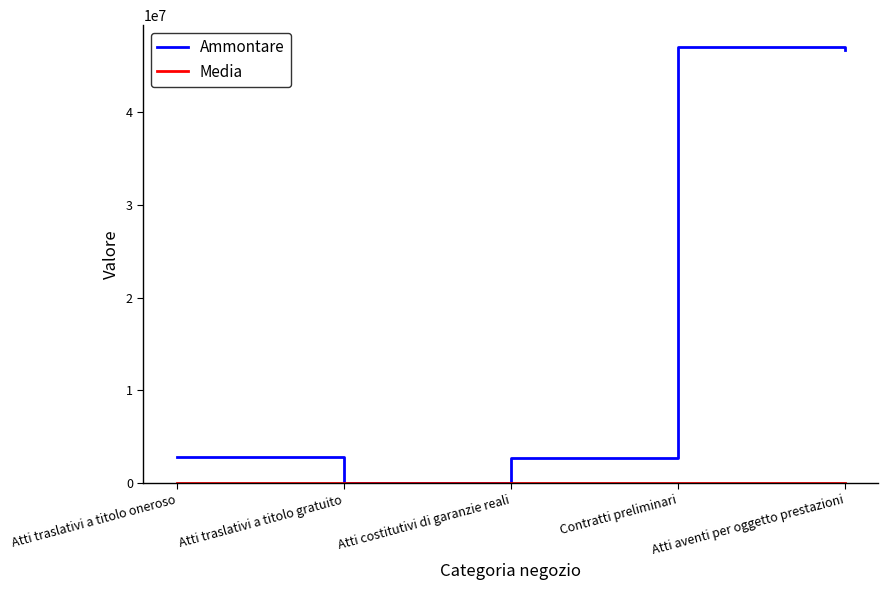

Is it true that Ammontare equals 64159395.9 at Atti aventi per oggetto prestazioni?

False